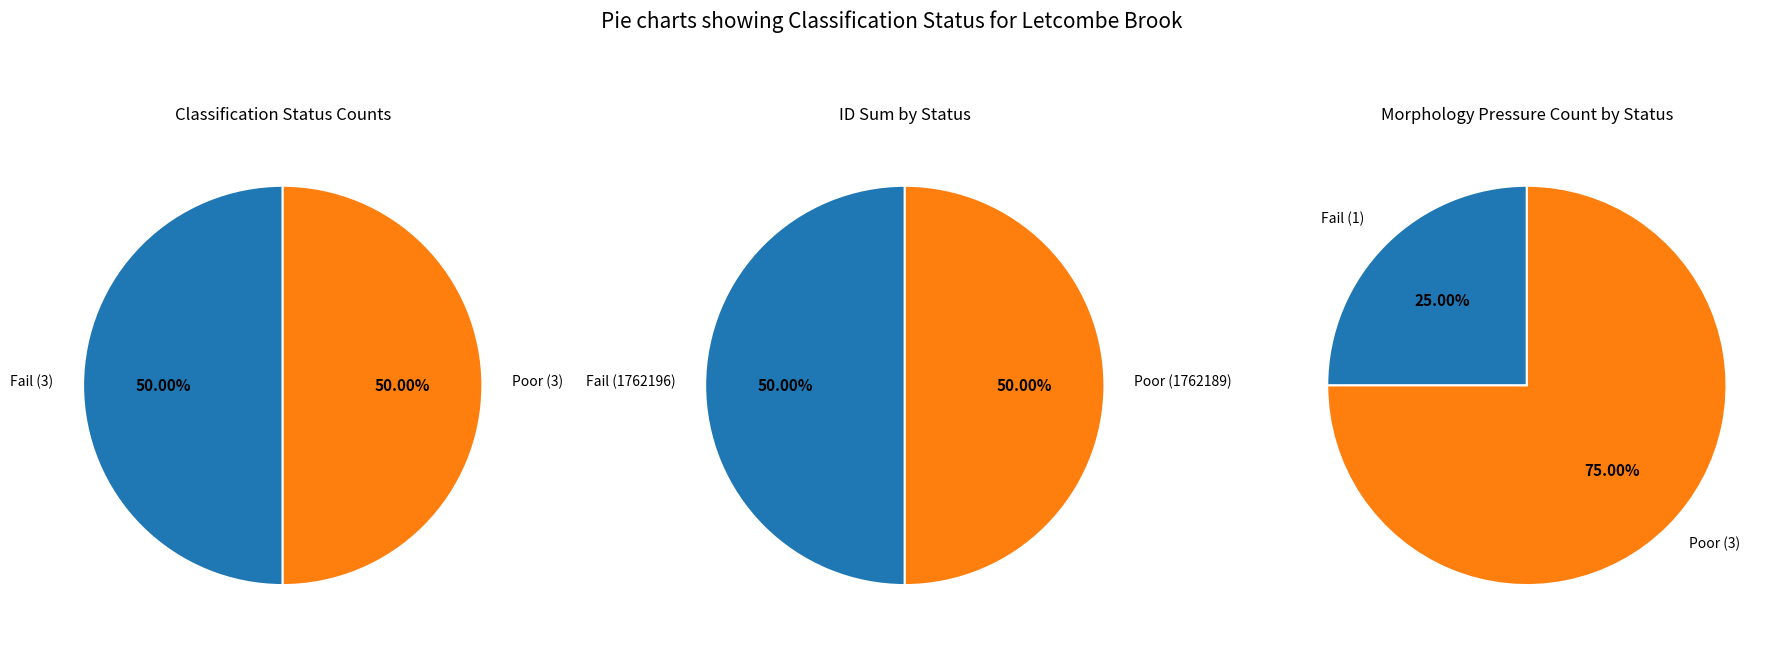

Is it true that Poor is 39% of the pie?

False